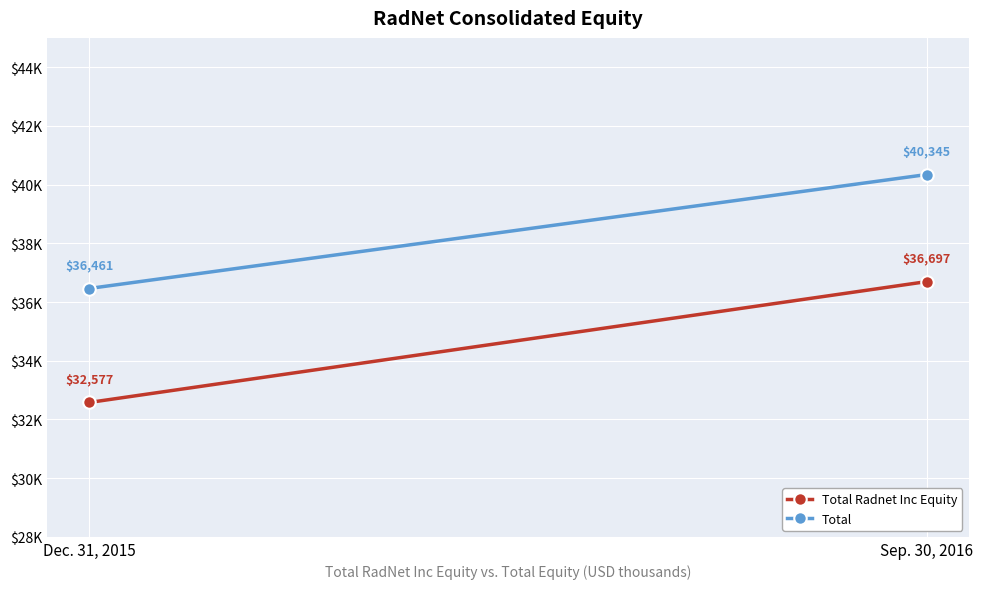

Between Dec. 31, 2015 and Sep. 30, 2016, which is larger?

Sep. 30, 2016